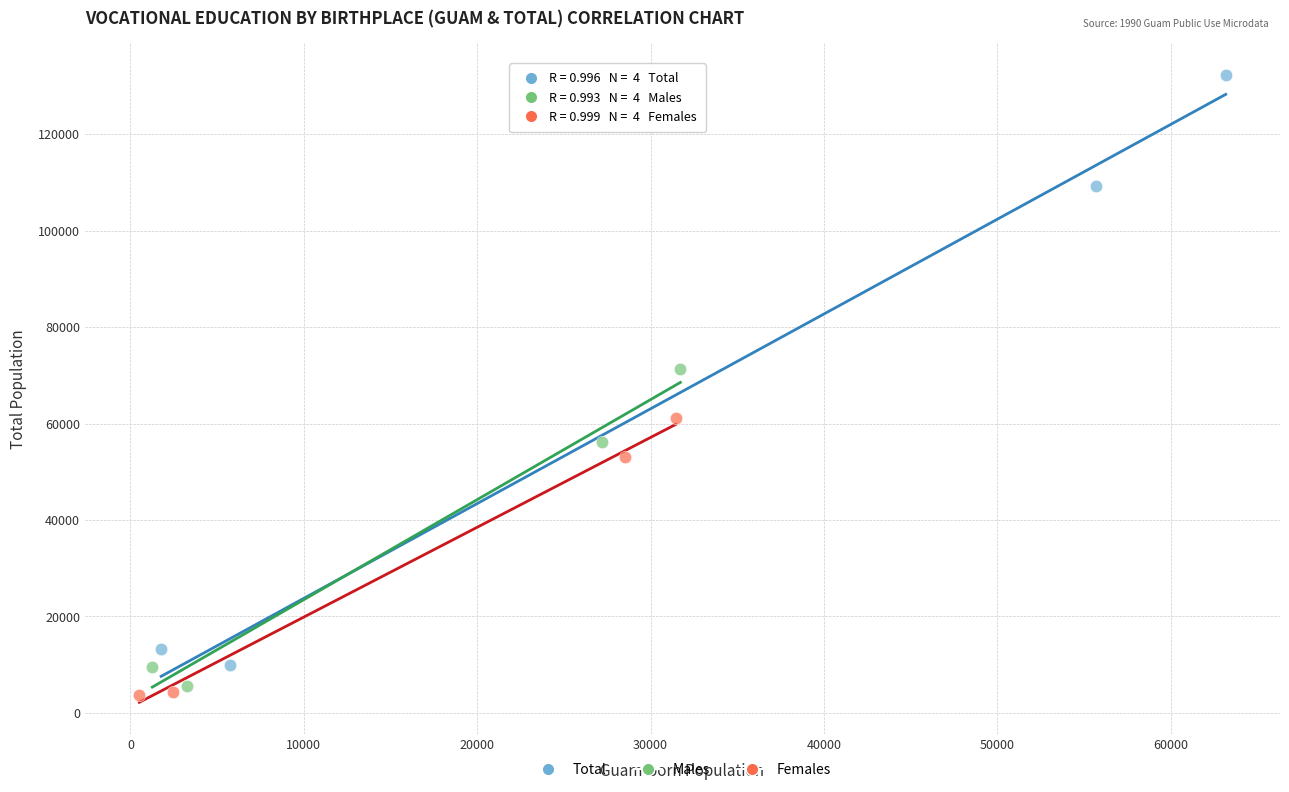

Which series reaches the maximum Y coordinate?

Total